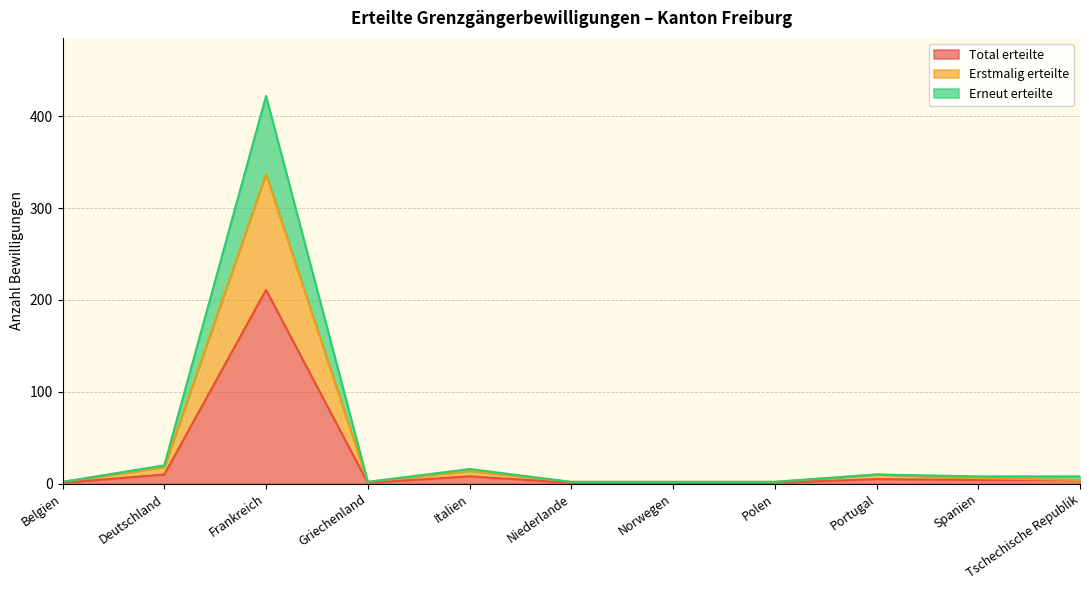

True or false: Erneut erteilte and Erstmalig erteilte intersect in this chart.

False